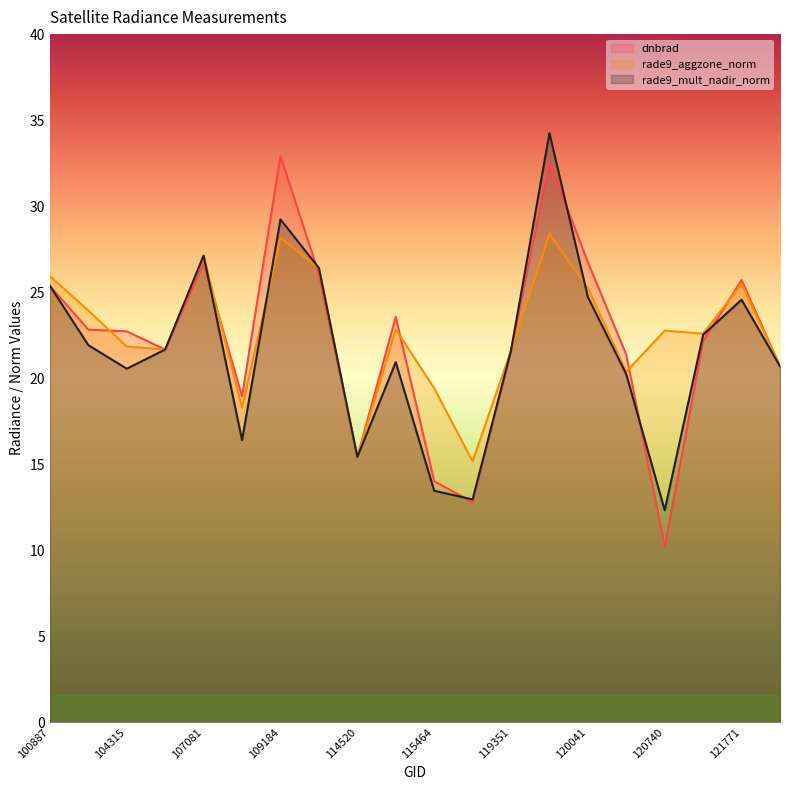

Is the value of dnbrad at 120388 greater than the value of rade9_aggzone_norm at 121771?

No